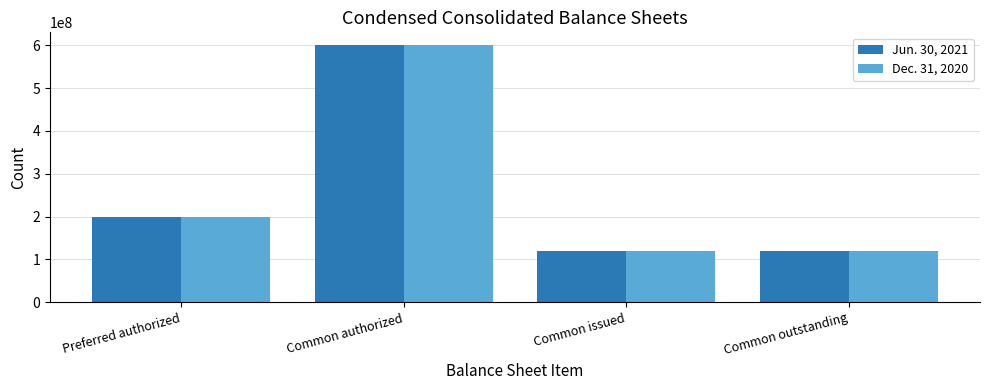

What is the sum of all Dec. 31, 2020 values?

1039913652